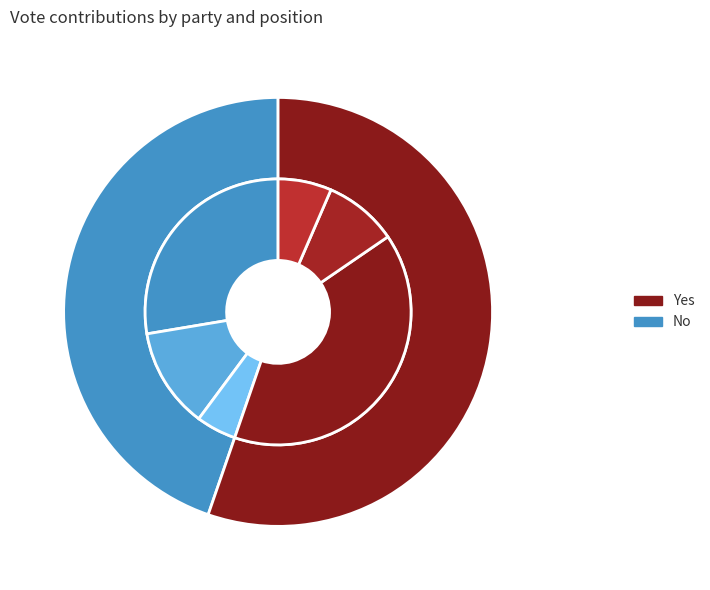

Count the number of slices in the pie.

3